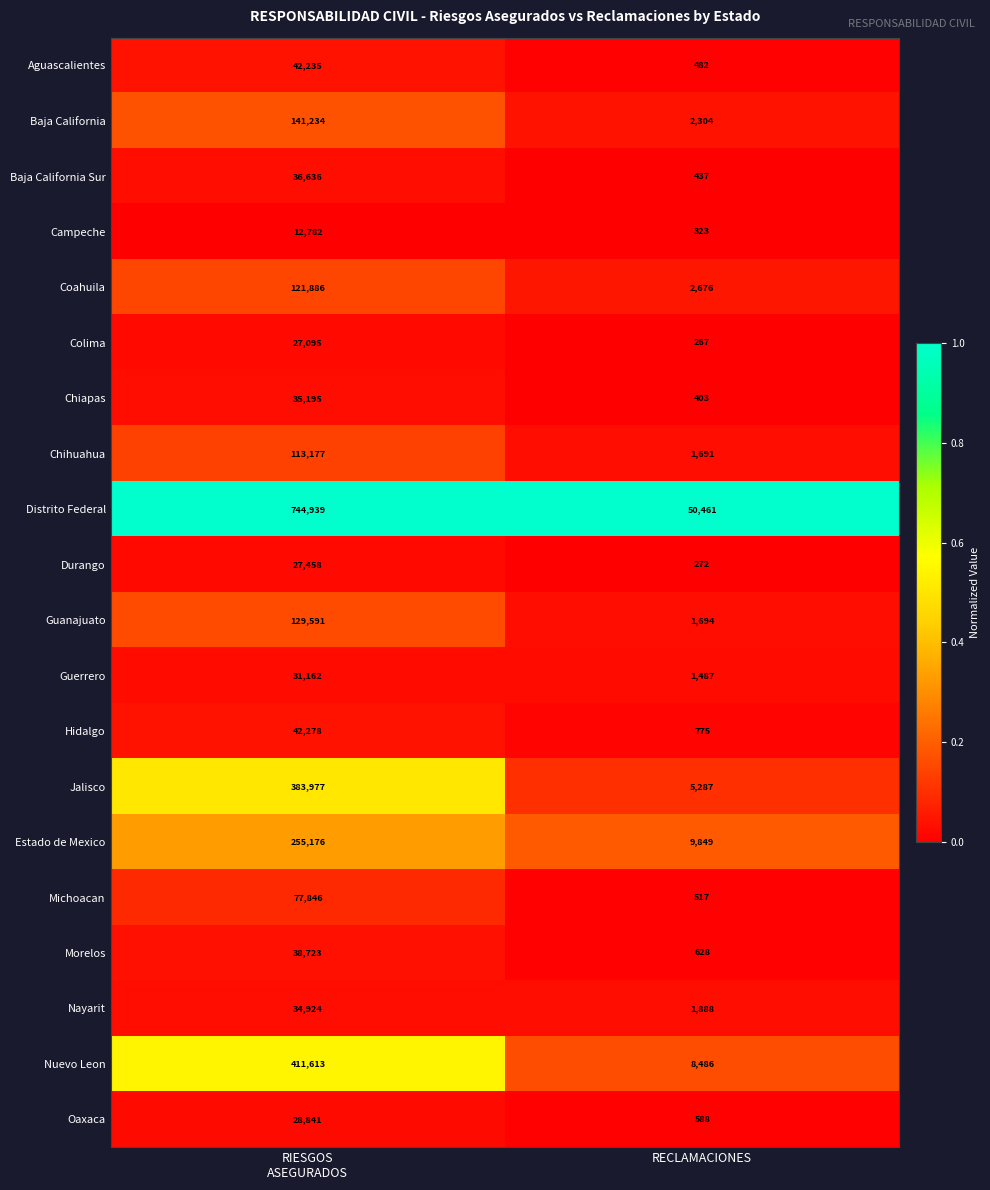

What is the average value of the Distrito Federal series?

397700